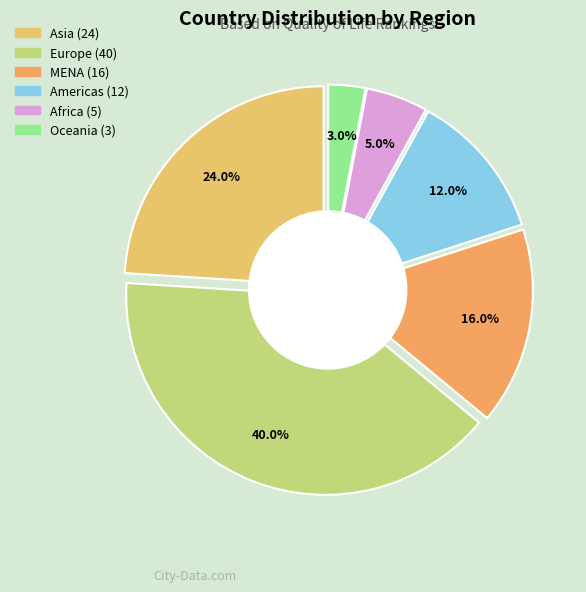

To the nearest percent, what portion does MENA represent?

16%